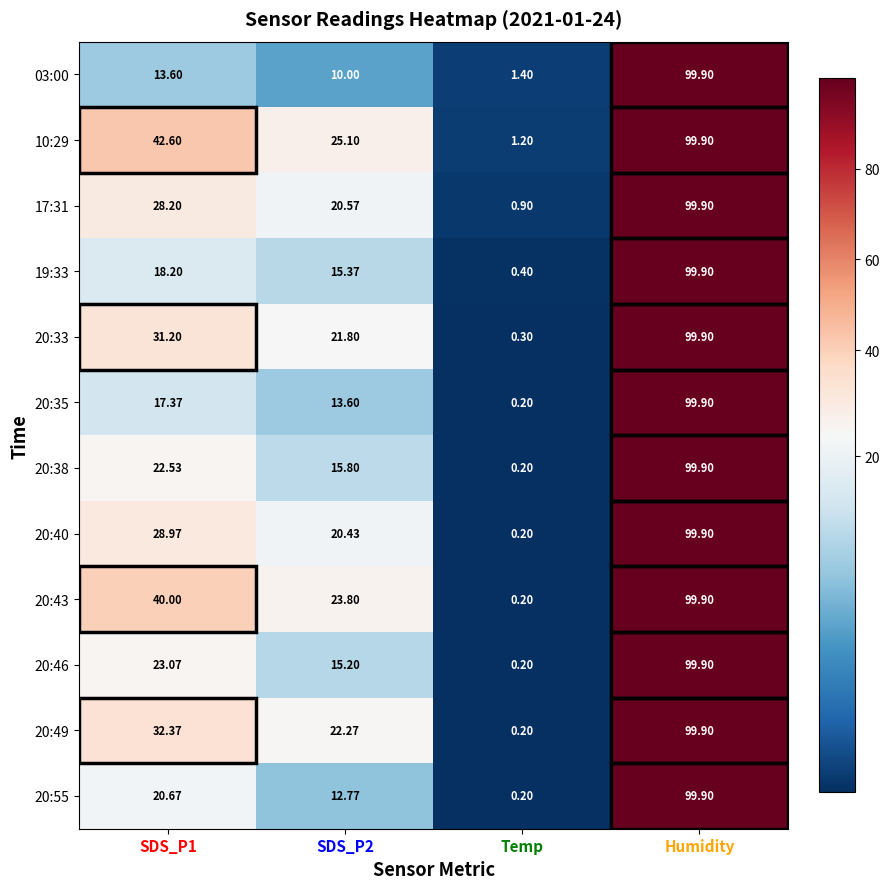

Which category has the lowest value across all series?

Temp